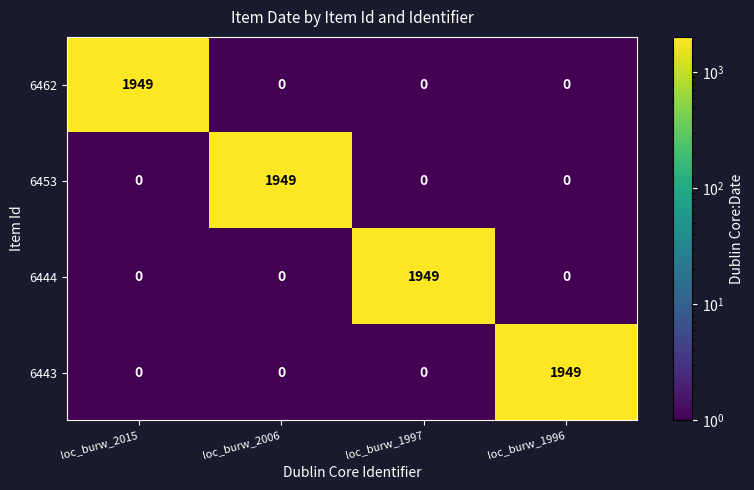

What is the average value of the 6462 series?

487